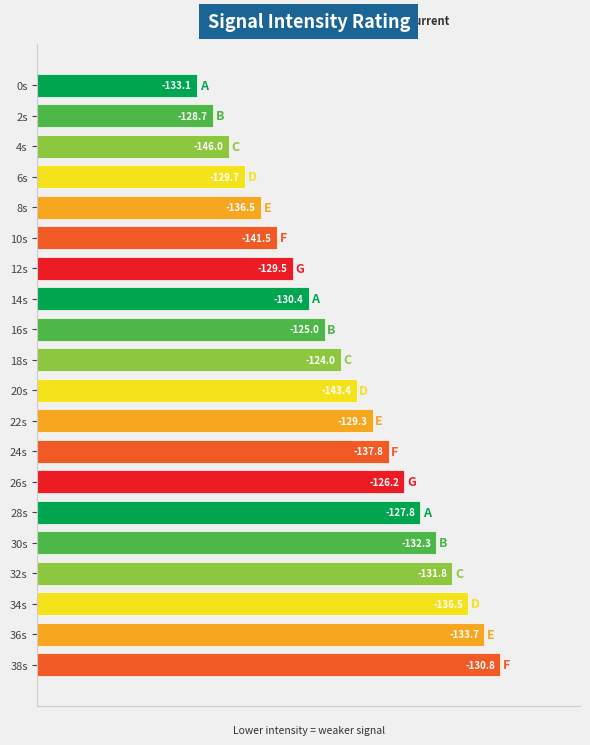

Does the chart contain stacked bars?

No